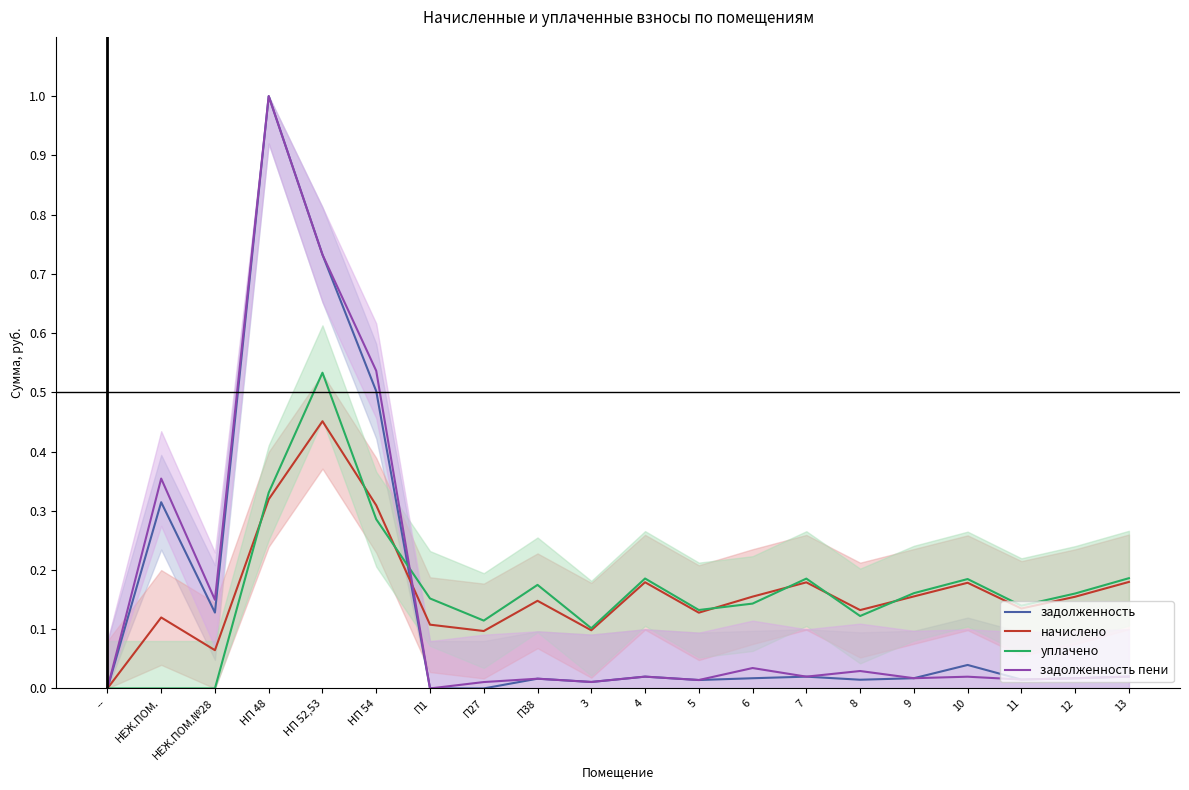

What are all the series names shown in the legend?

задолженность, начислено, уплачено, задолженность пени